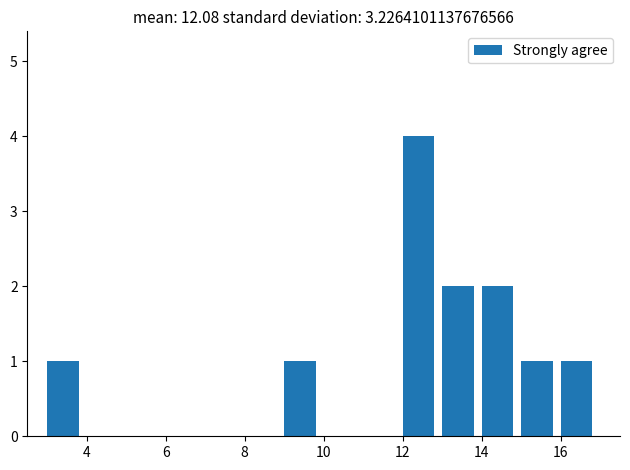

Reading left to right, transcribe this chart: for each bar, give the range it covers on the x-axis and its height. The values are not printed on the chart, so give them approximately, as read against the axis.

3 to 4: 1
4 to 5: 0
5 to 6: 0
6 to 7: 0
7 to 8: 0
8 to 9: 0
9 to 10: 1
10 to 11: 0
11 to 12: 0
12 to 13: 4
13 to 14: 2
14 to 15: 2
15 to 16: 1
16 to 17: 1